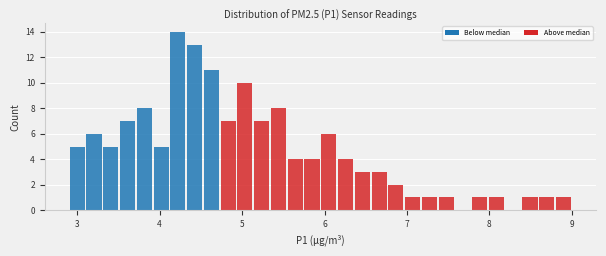

Around what value on the x-axis is the tallest bar? Give the approximate position of its centre, as read against the axis.

4.2